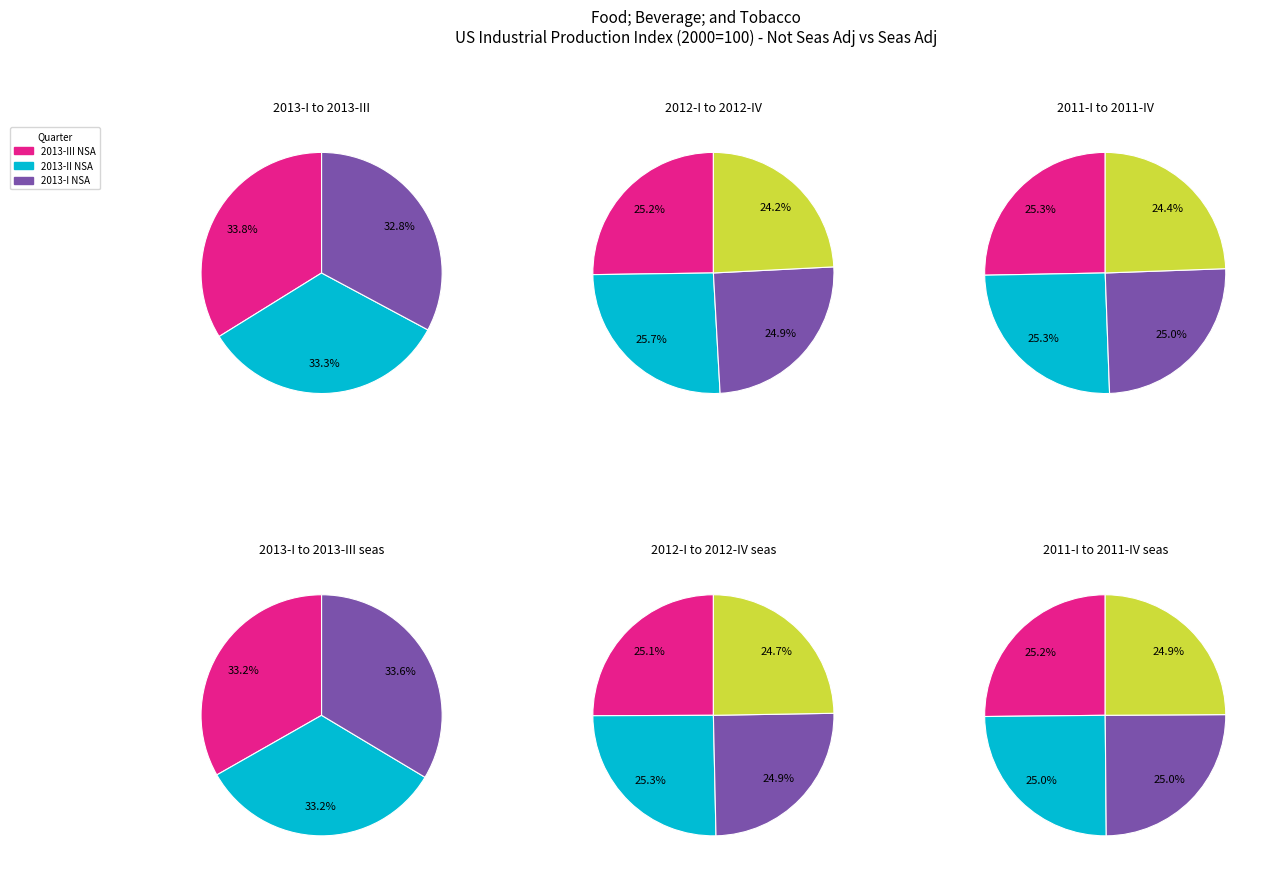

Is it true that 8 is 1% of the pie?

False